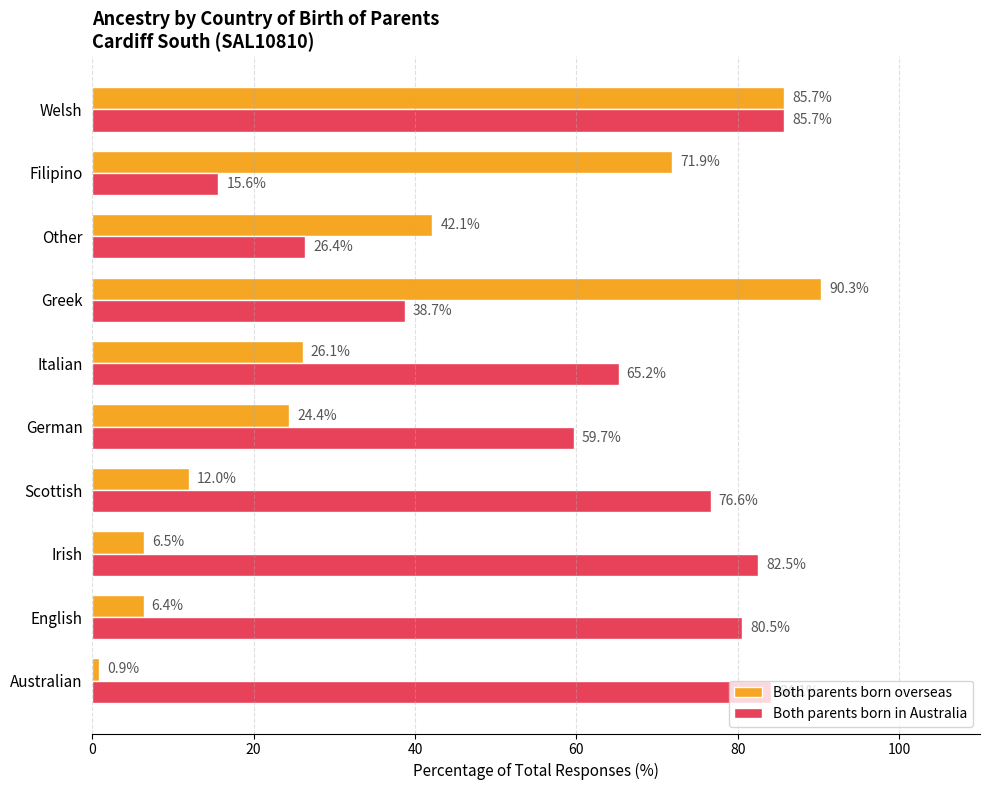

At which label does Both parents born overseas reach its peak?

Greek